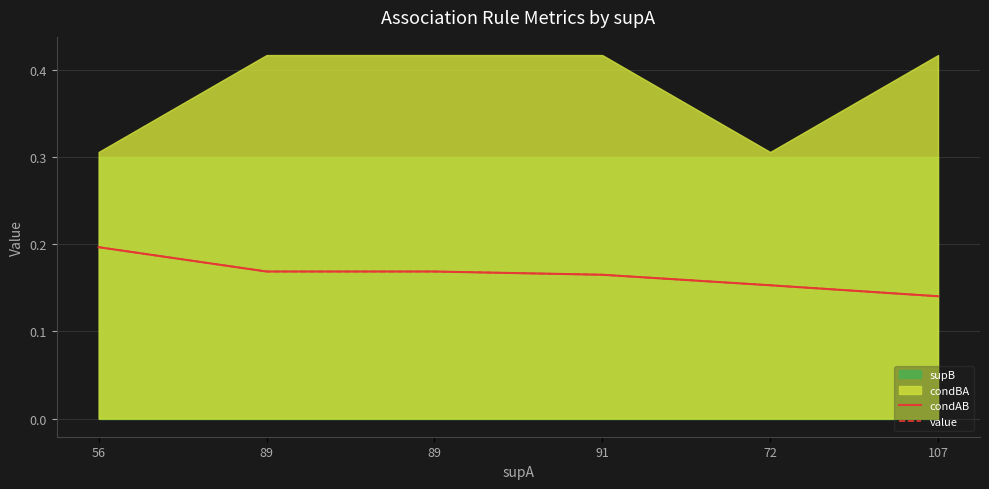

How many categories are shown in the chart?

6